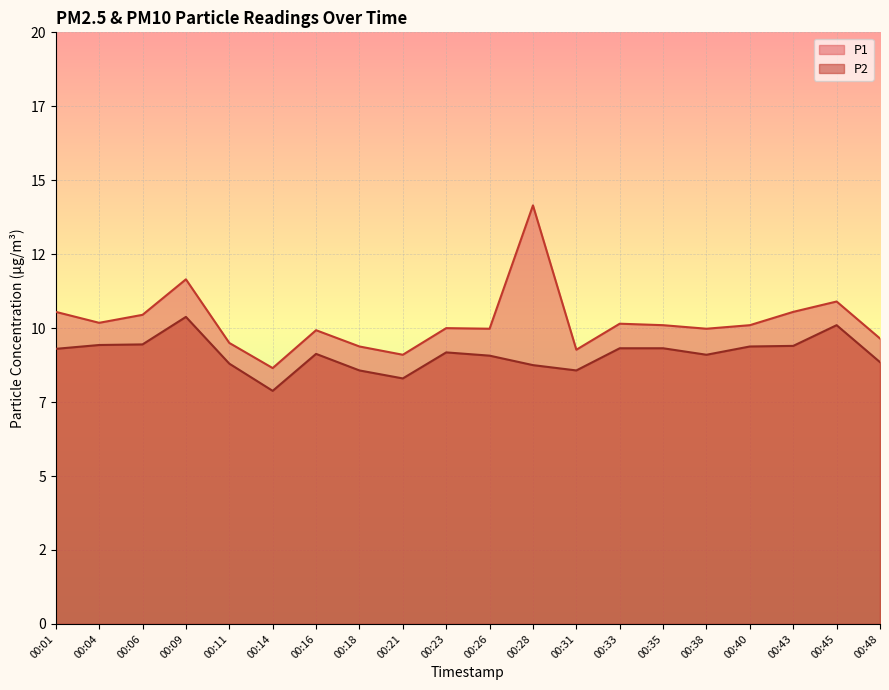

Reading right to left, transcribe all the data shown in this chart.

P1: 00:48=9.7	00:45=10.9	00:43=10.6	00:40=10.1	00:38=10.0	00:35=10.1	00:33=10.2	00:31=9.3	00:28=14.2	00:26=10.0	00:23=10.0	00:21=9.1	00:18=9.4	00:16=9.9	00:14=8.7	00:11=9.5	00:09=11.7	00:06=10.4	00:04=10.2	00:01=10.6
P2: 00:48=8.8	00:45=10.1	00:43=9.4	00:40=9.4	00:38=9.1	00:35=9.3	00:33=9.3	00:31=8.6	00:28=8.8	00:26=9.1	00:23=9.2	00:21=8.3	00:18=8.6	00:16=9.1	00:14=7.9	00:11=8.8	00:09=10.4	00:06=9.4	00:04=9.4	00:01=9.3